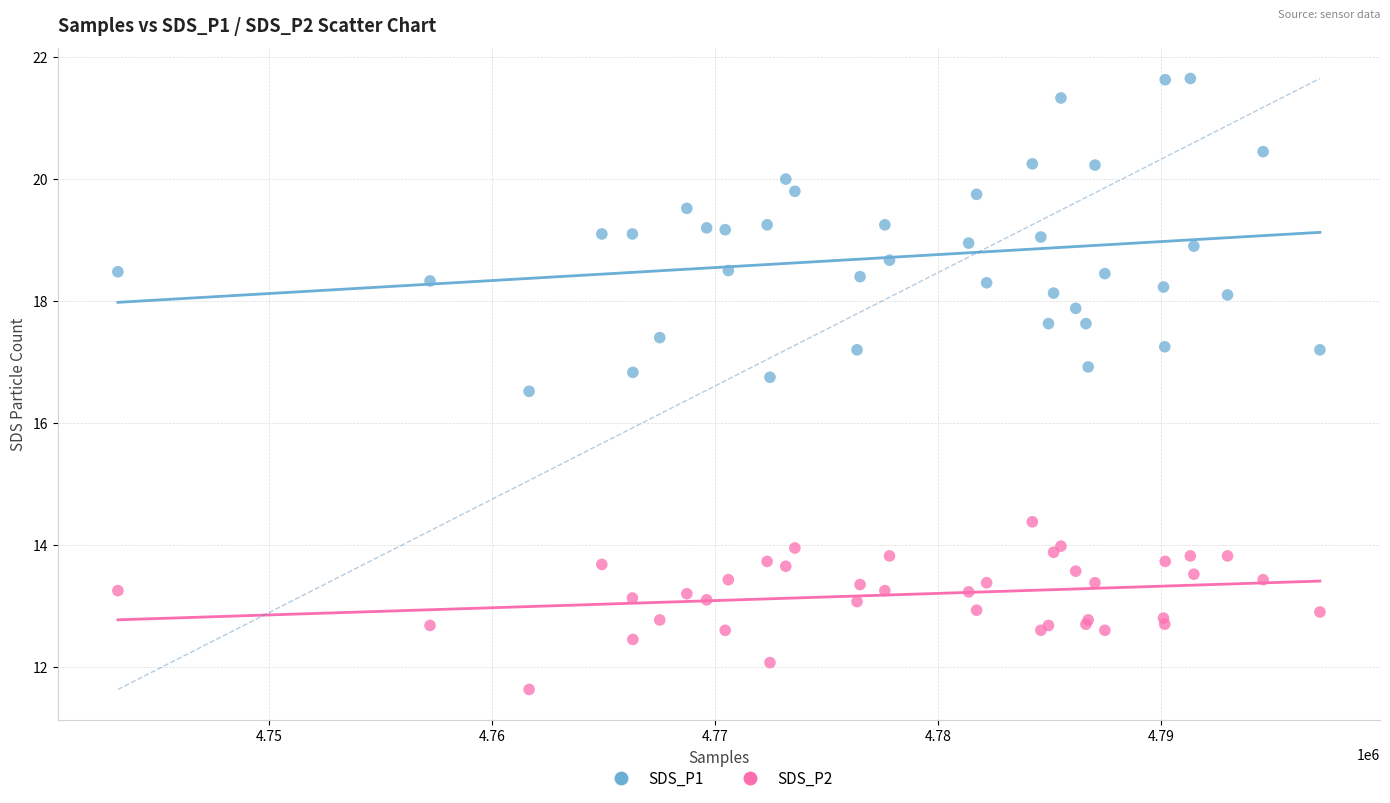

Which series reaches the minimum Y coordinate?

SDS_P2